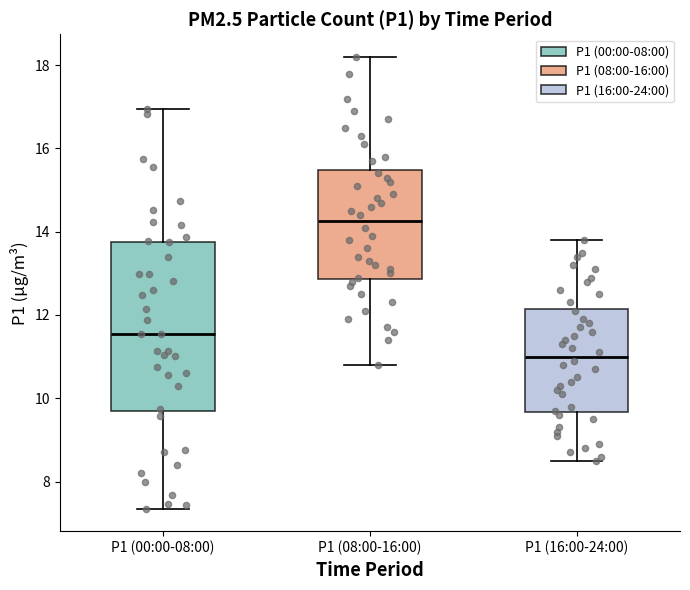

Where does the upper whisker of the box for P1 (00:00-08:00) end on the y-axis? The values are not printed on the chart, so give them approximately, as read against the axis.

17.0